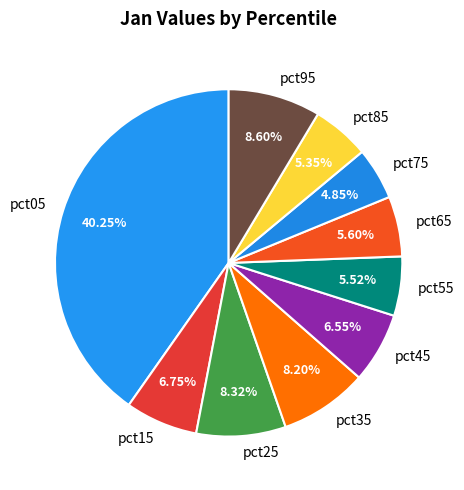

Which category has the biggest portion of the pie?

pct05